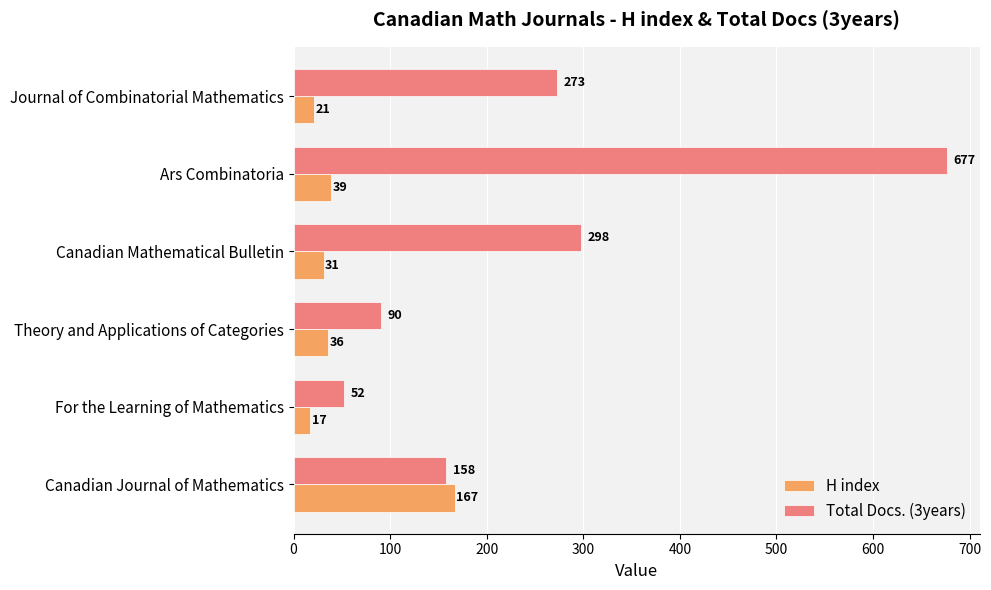

What is the minimum value shown in the chart?

17